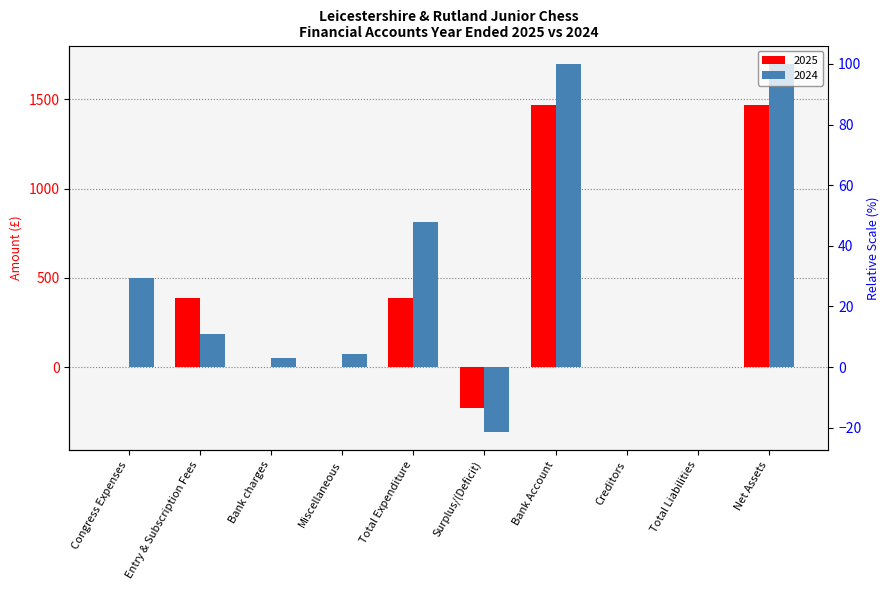

Which series has the largest total across all categories?

2024